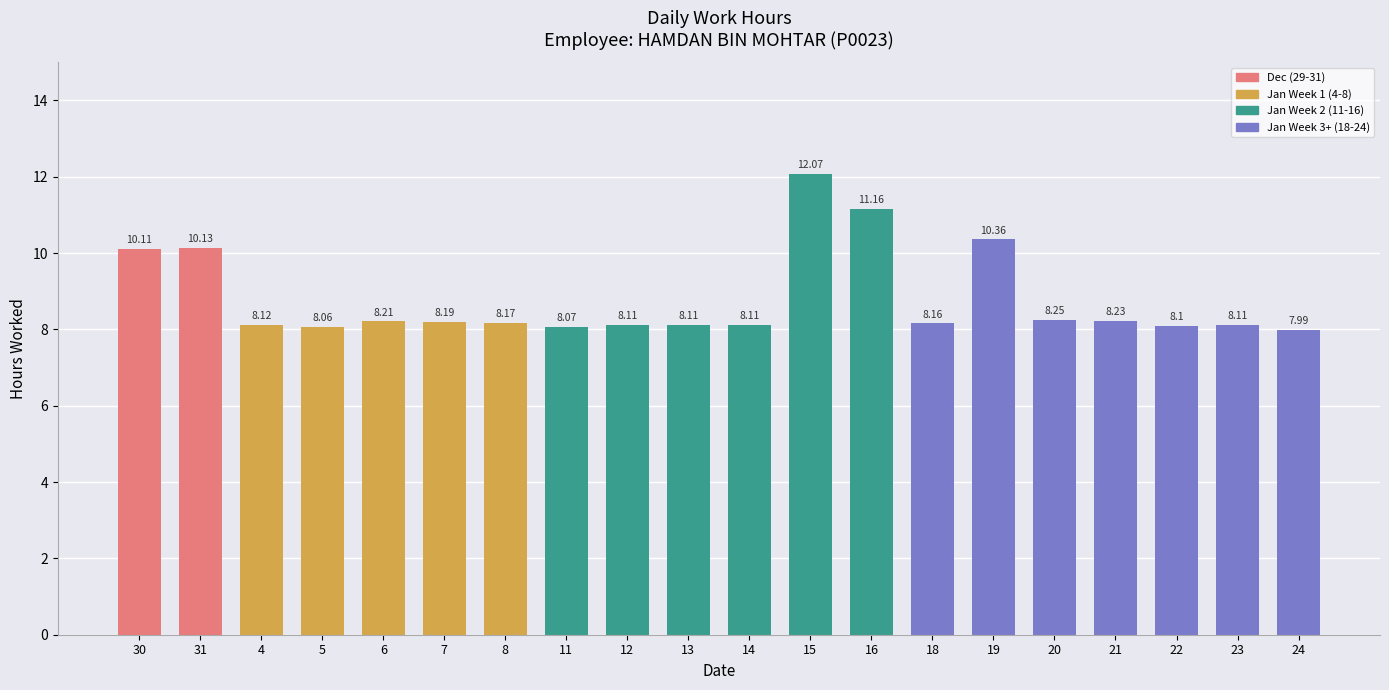

What is the smallest value displayed?

8.0